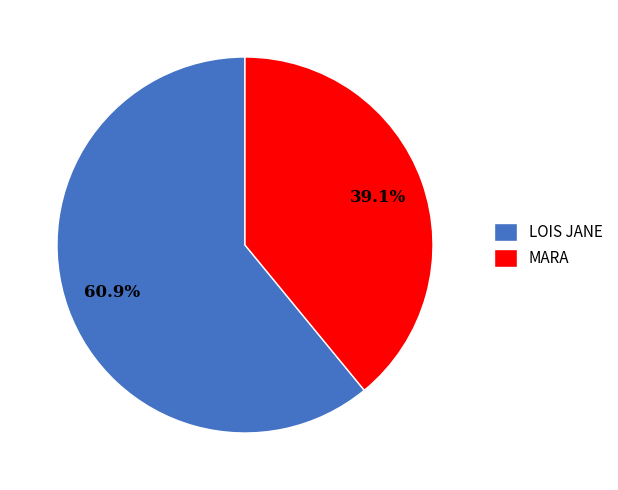

Combined, do LOIS JANE and MARA account for over 50%?

Yes